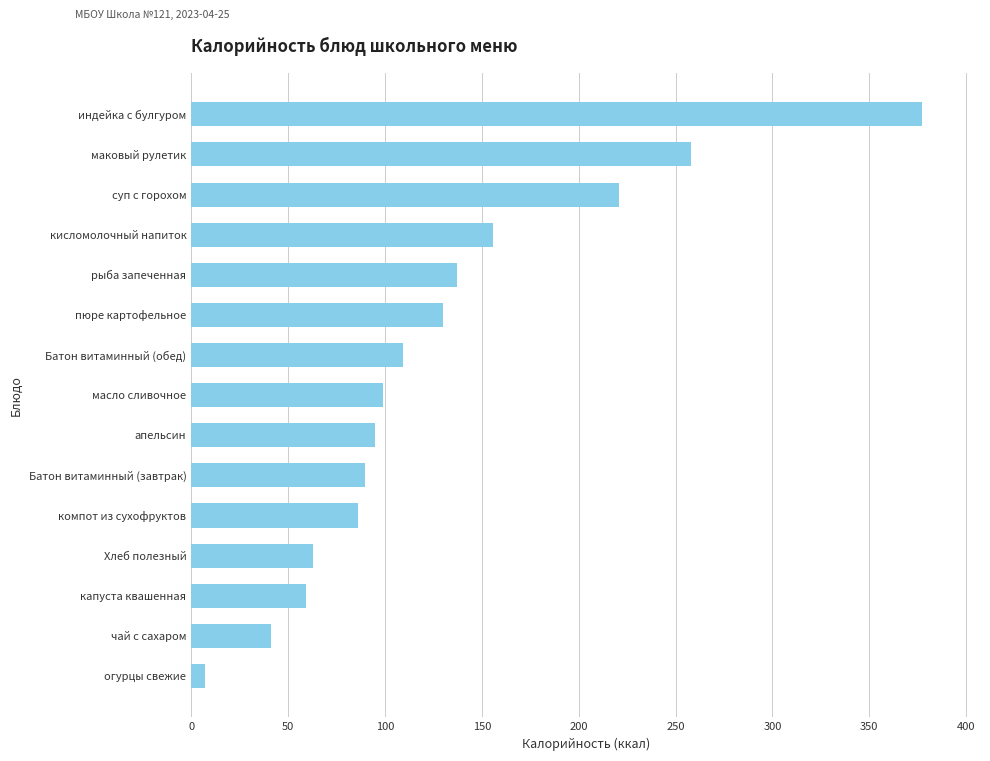

What is the difference between the second highest and second lowest values?

217.0